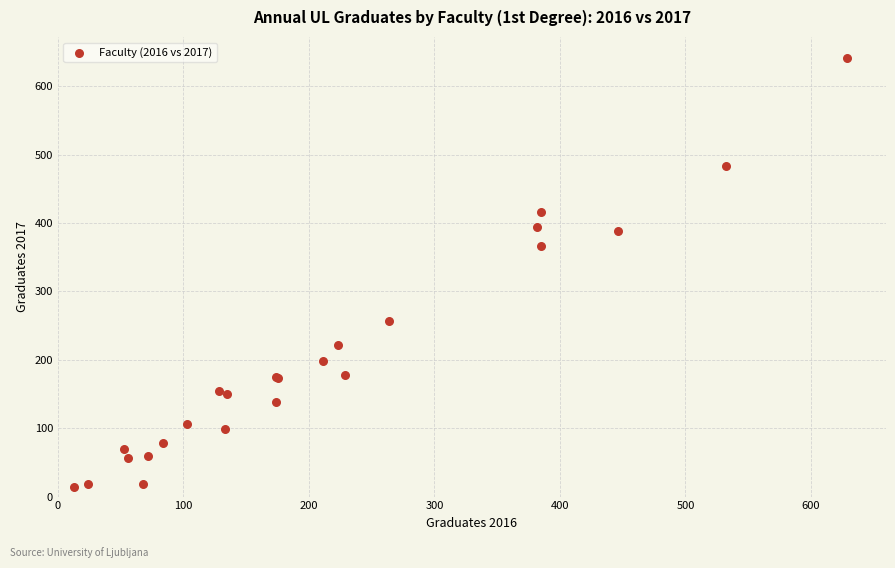

What Y value in the scatter plot is closest to 327?

367